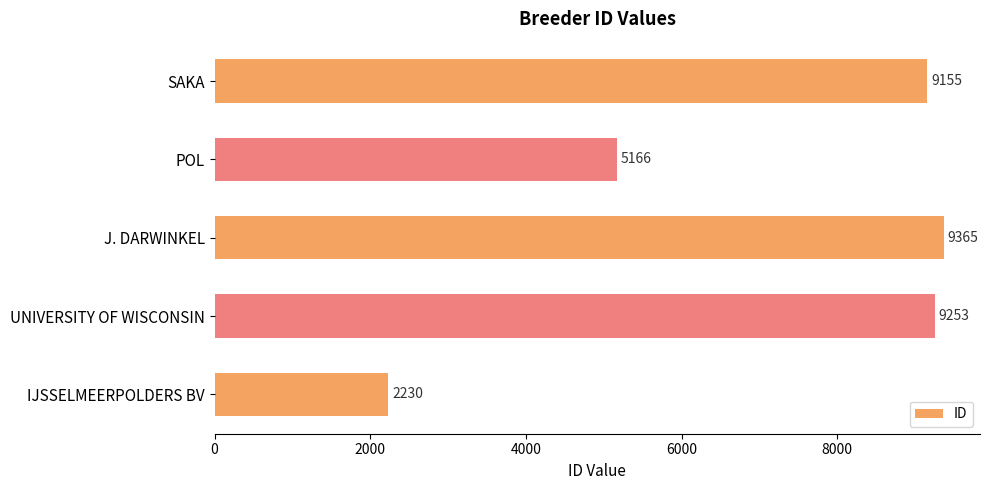

List the labels in order of value, largest first.

J. DARWINKEL, UNIVERSITY OF WISCONSIN, SAKA, POL, IJSSELMEERPOLDERS BV